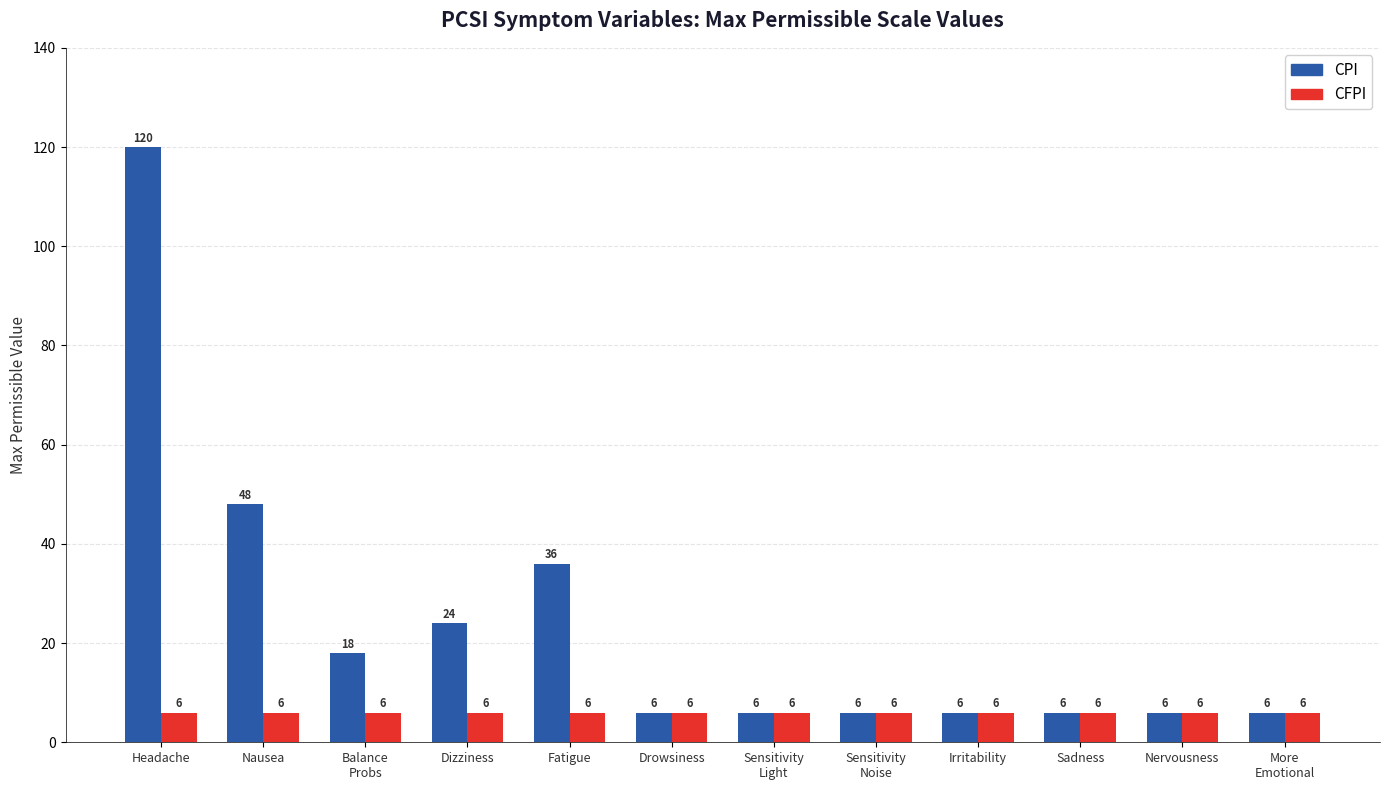

How many bars are there in each group?

2